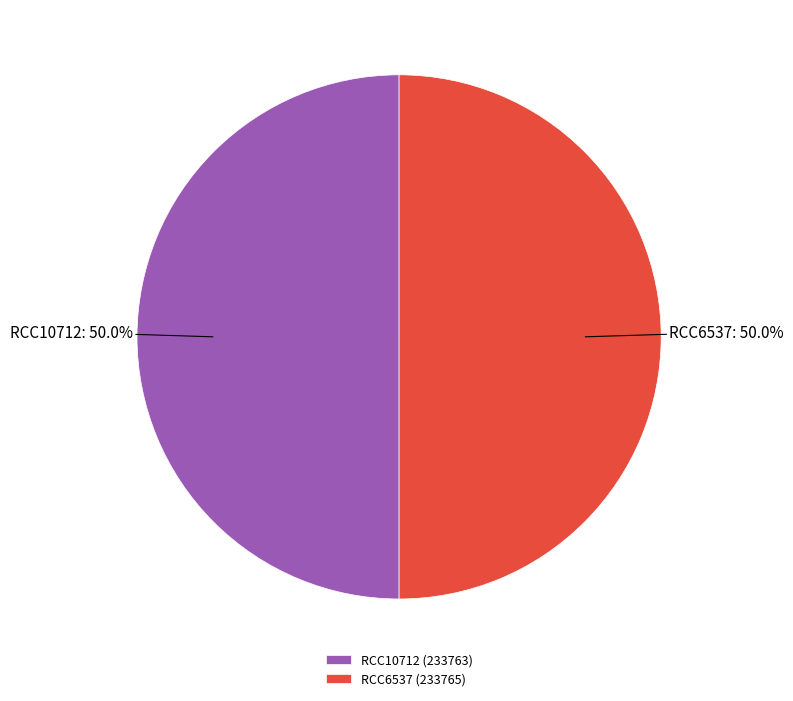

To the nearest percent, what percentage of the pie is RCC6537?

50%